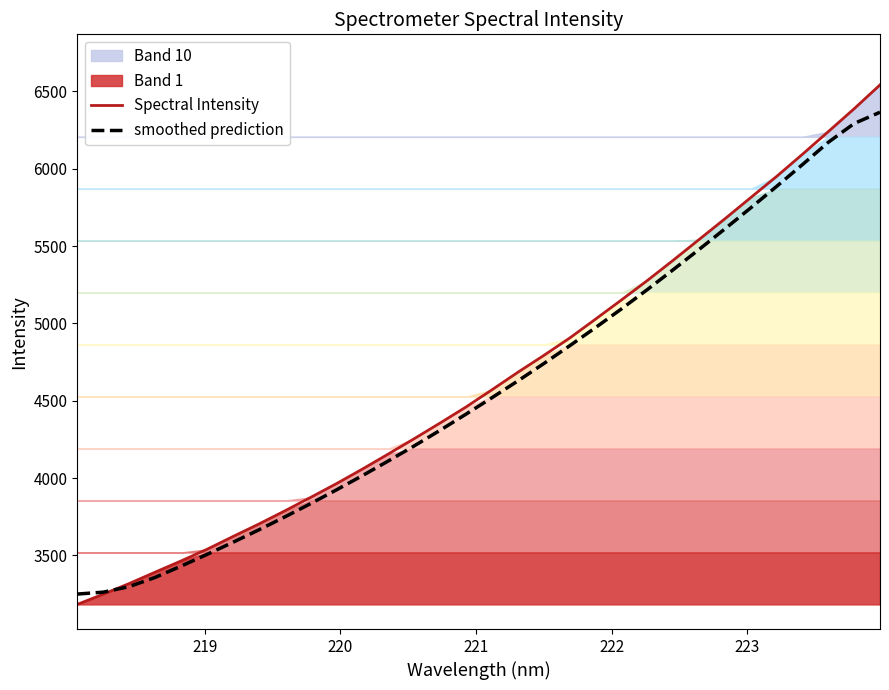

What is the lowest value of the smoothed prediction series?

3250.2